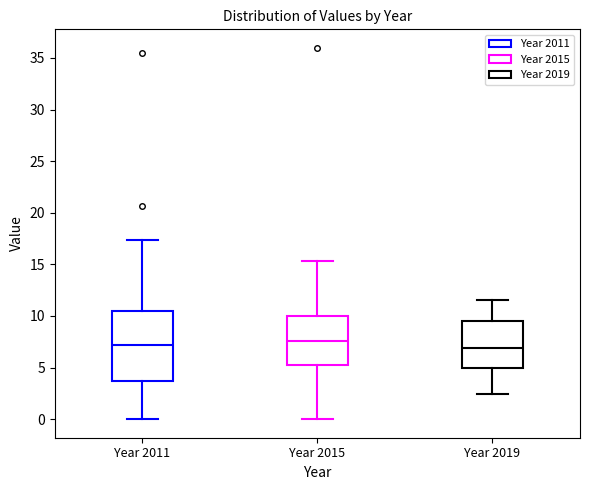

Reading left to right, read every box against the y-axis: the position of its median line, the range the box covers, and the ends of its whiskers. The values are not printed on the chart, so give them approximately, as read against the axis.

Year 2011: median 7.0, box 3.5 to 10.5, whiskers 0.0 to 17.5
Year 2015: median 7.5, box 5.0 to 10.0, whiskers 0.0 to 15.5
Year 2019: median 7.0, box 5.0 to 9.5, whiskers 2.5 to 11.5